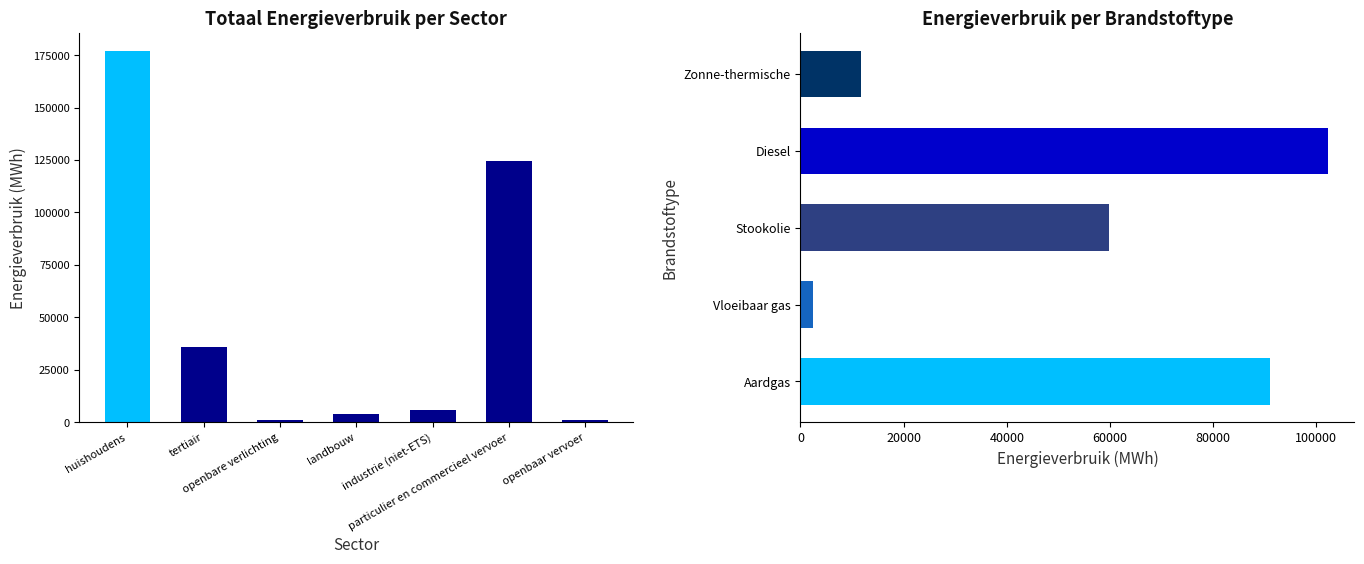

At which label is the value closest to 88811?

particulier en commercieel vervoer